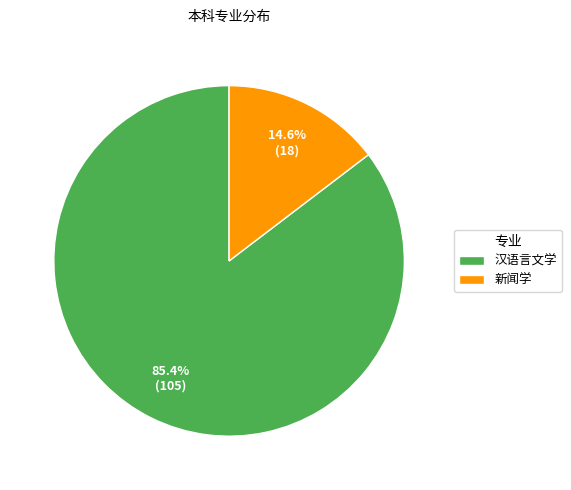

Rank the categories by value from lowest to highest.

新闻学, 汉语言文学